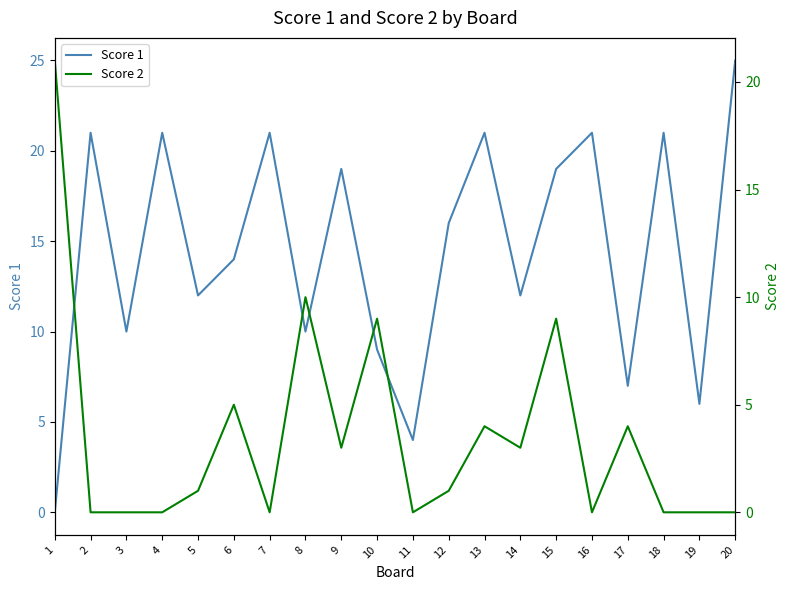

List the series in order of their overall mean, highest first.

Score 1, Score 2